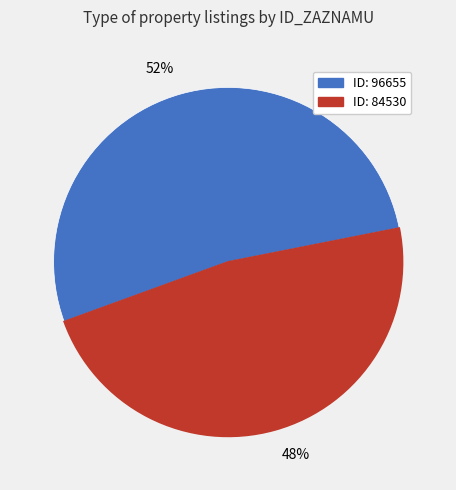

What is the ratio of the value at 52% to the value at 48%?

1.1